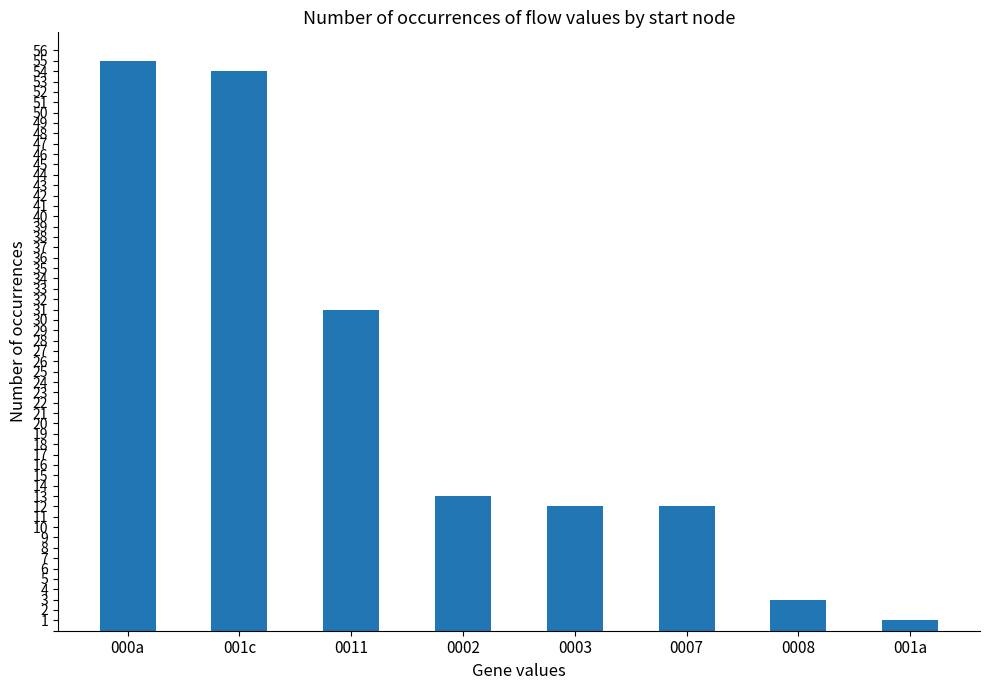

True or false: the data shows 3 at 0008.

True